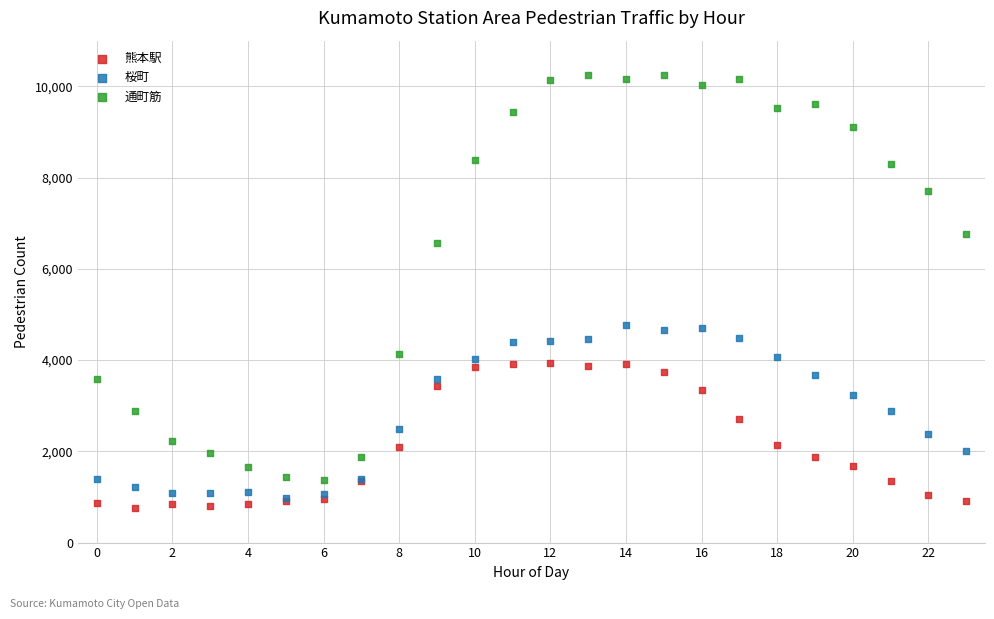

Which series reaches the maximum Y coordinate?

通町筋